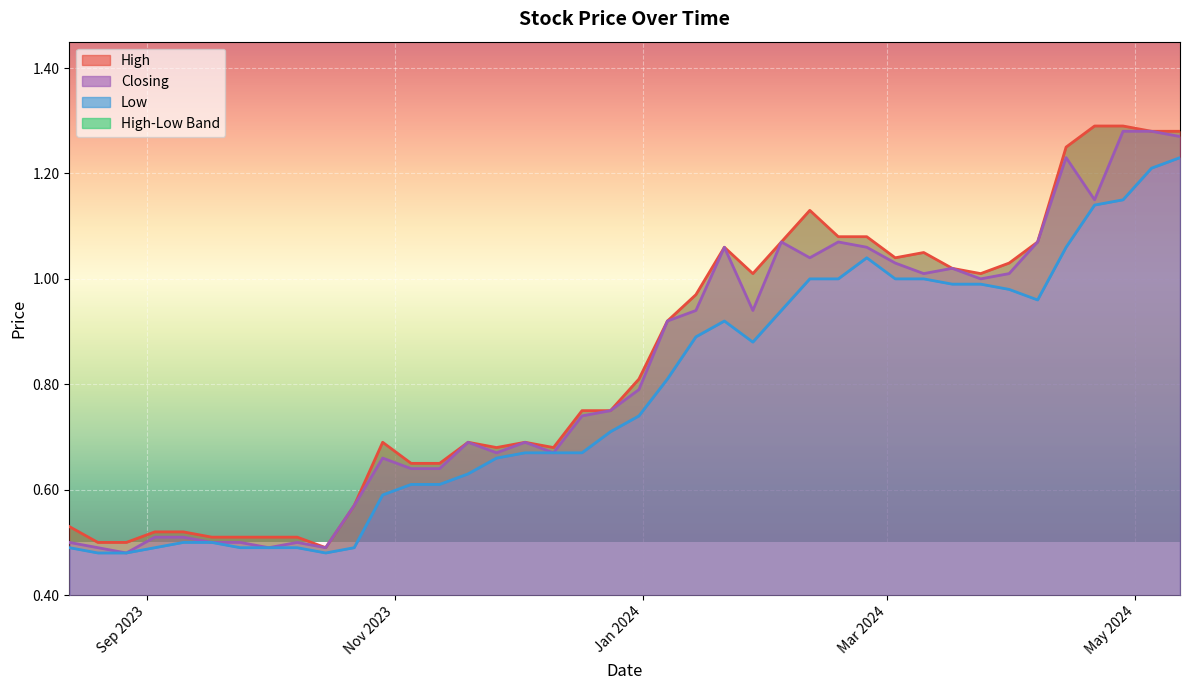

List the series in order of their peak value, lowest first.

Low, Closing, High